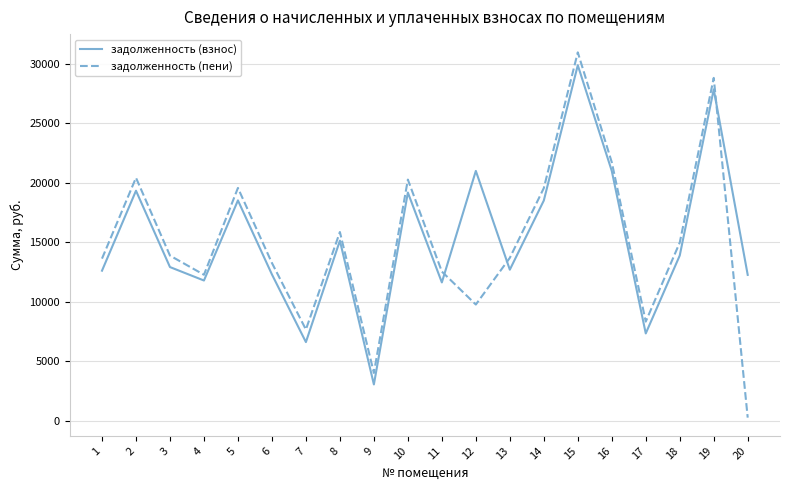

What are all the series names shown in the legend?

задолженность (взнос), задолженность (пени)